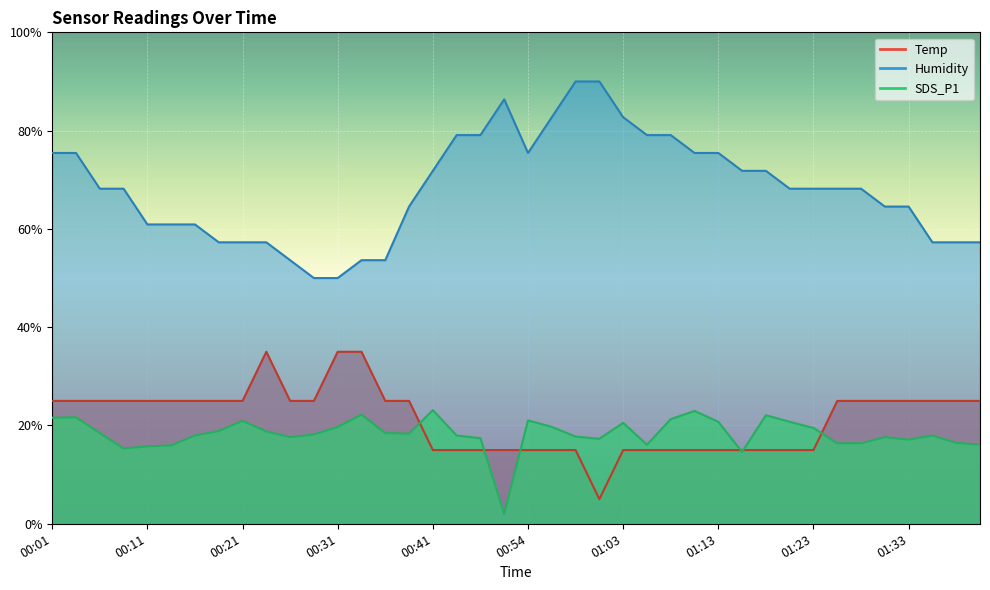

Reading right to left, list all the values displayed in this chart.

Temp: 01:40=25.0	01:37=25.0	01:35=25.0	01:33=25.0	01:30=25.0	01:28=25.0	01:25=25.0	01:23=15.0	01:20=15.0	01:18=15.0	01:16=15.0	01:13=15.0	01:11=15.0	01:08=15.0	01:06=15.0	01:03=15.0	01:01=5.0	00:58=15.0	00:56=15.0	00:54=15.0	00:51=15.0	00:49=15.0	00:46=15.0	00:41=15.0	00:38=25.0	00:36=25.0	00:34=35.0	00:31=35.0	00:29=25.0	00:26=25.0	00:24=35.0	00:21=25.0	00:19=25.0	00:16=25.0	00:14=25.0	00:11=25.0	00:09=25.0	00:06=25.0	00:04=25.0	00:01=25.0
Humidity: 01:40=57.3	01:37=57.3	01:35=57.3	01:33=64.5	01:30=64.5	01:28=68.2	01:25=68.2	01:23=68.2	01:20=68.2	01:18=71.8	01:16=71.8	01:13=75.5	01:11=75.5	01:08=79.1	01:06=79.1	01:03=82.7	01:01=90.0	00:58=90.0	00:56=82.7	00:54=75.5	00:51=86.4	00:49=79.1	00:46=79.1	00:41=71.8	00:38=64.5	00:36=53.6	00:34=53.6	00:31=50.0	00:29=50.0	00:26=53.6	00:24=57.3	00:21=57.3	00:19=57.3	00:16=60.9	00:14=60.9	00:11=60.9	00:09=68.2	00:06=68.2	00:04=75.5	00:01=75.5
SDS_P1: 01:40=16.1	01:37=16.5	01:35=18.0	01:33=17.1	01:30=17.6	01:28=16.4	01:25=16.4	01:23=19.5	01:20=20.8	01:18=22.1	01:16=14.6	01:13=20.8	01:11=23.0	01:08=21.3	01:06=16.1	01:03=20.5	01:01=17.3	00:58=17.8	00:56=19.7	00:54=21.0	00:51=2.0	00:49=17.4	00:46=18.0	00:41=23.1	00:38=18.3	00:36=18.5	00:34=22.2	00:31=19.7	00:29=18.2	00:26=17.6	00:24=18.8	00:21=21.0	00:19=18.9	00:16=18.0	00:14=16.0	00:11=15.7	00:09=15.3	00:06=18.5	00:04=21.7	00:01=21.6